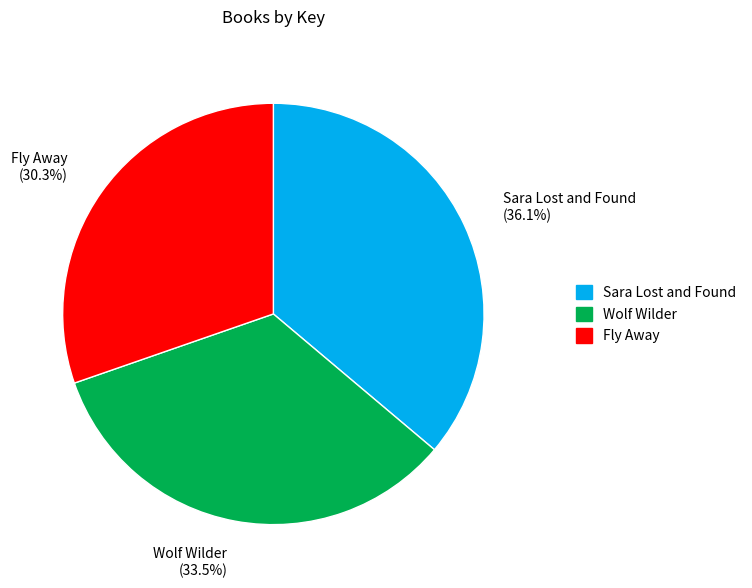

Is there a majority slice in this chart?

No